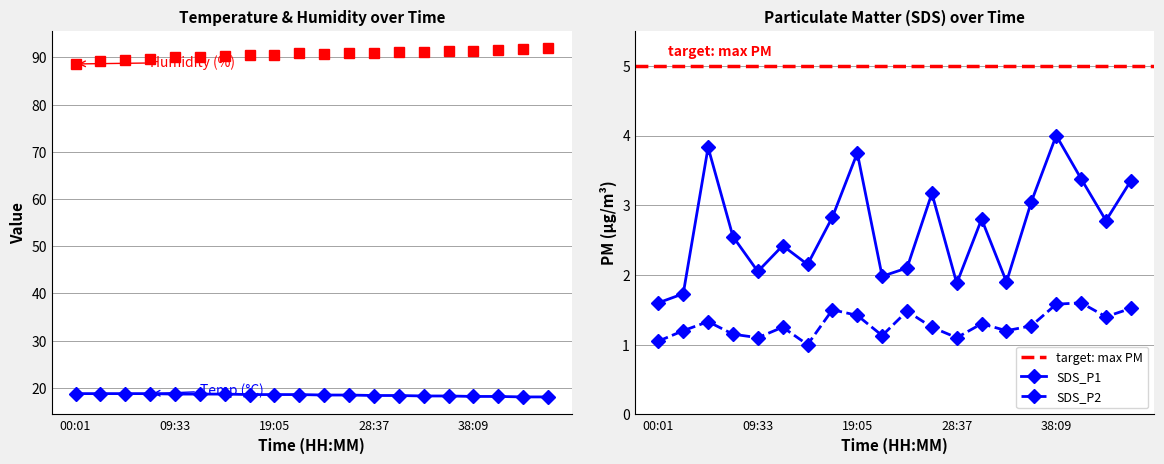

How many distinct data groups are displayed?

4